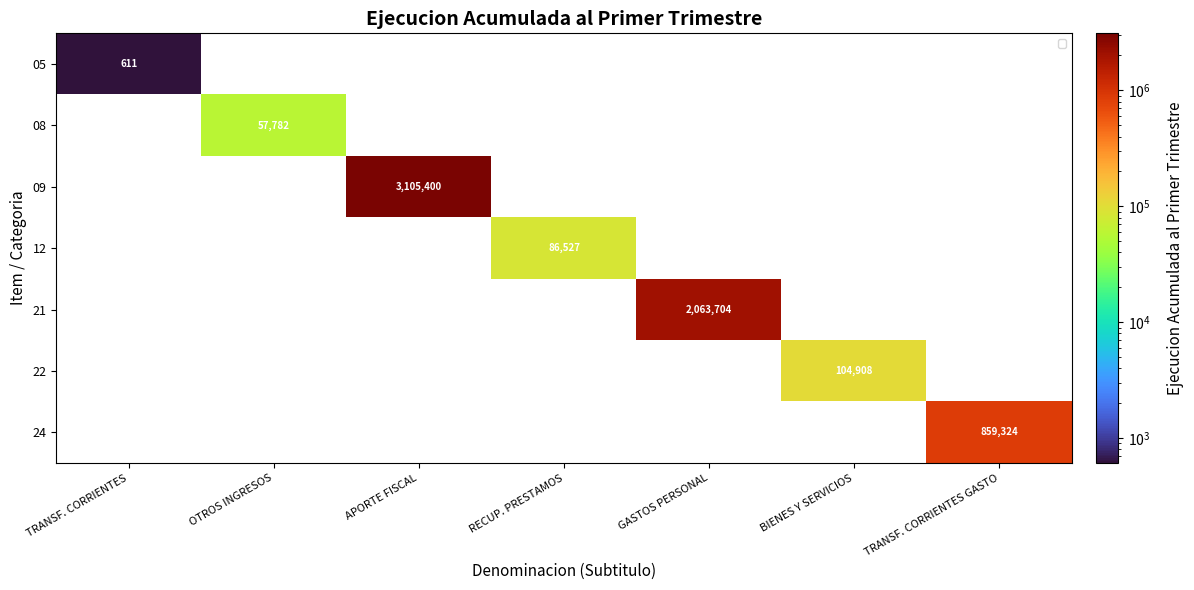

Is it true that 22 equals 104908 at BIENES Y SERVICIOS?

True